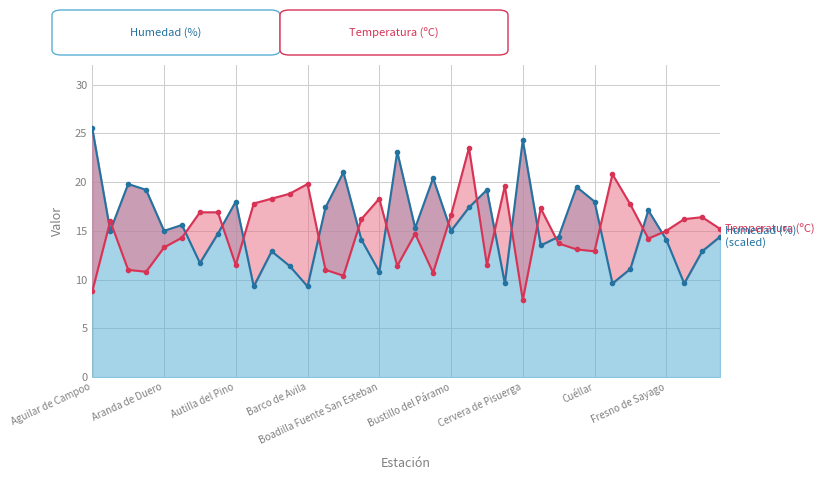

Is it true that Temperatura (ºC) equals 6.0 at Fresno de Sayago?

False